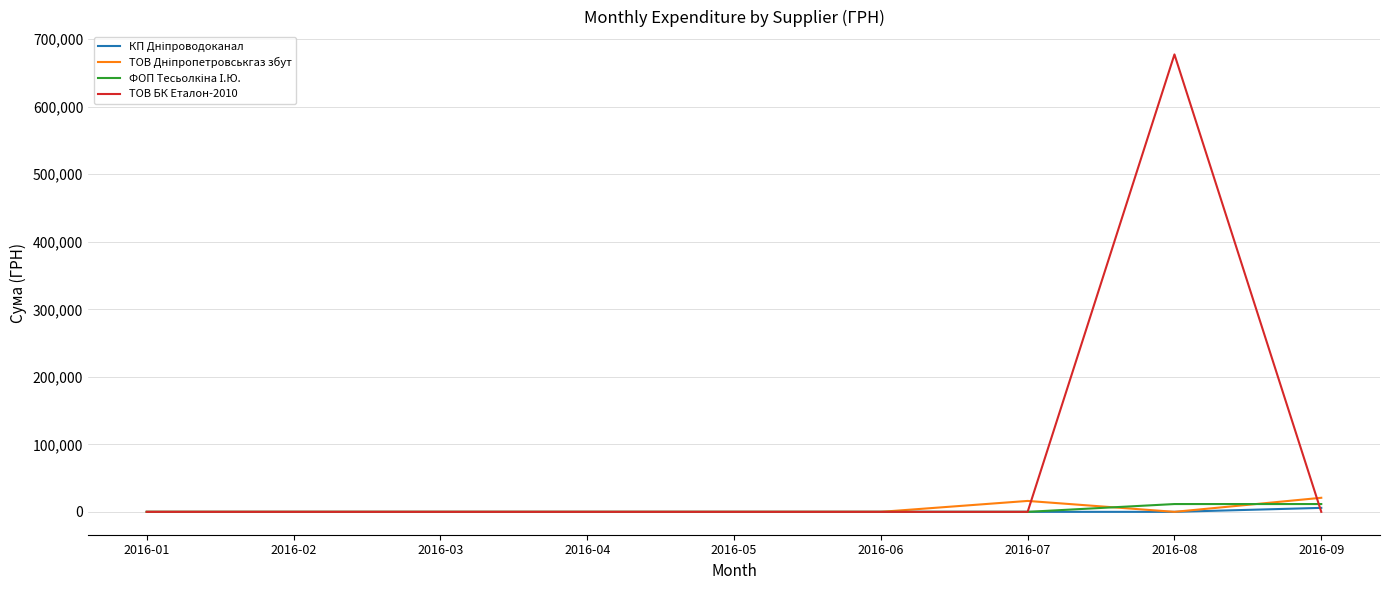

The value of ТОВ БК Еталон-2010 at 2016-06 is -223835.6. True or false?

False